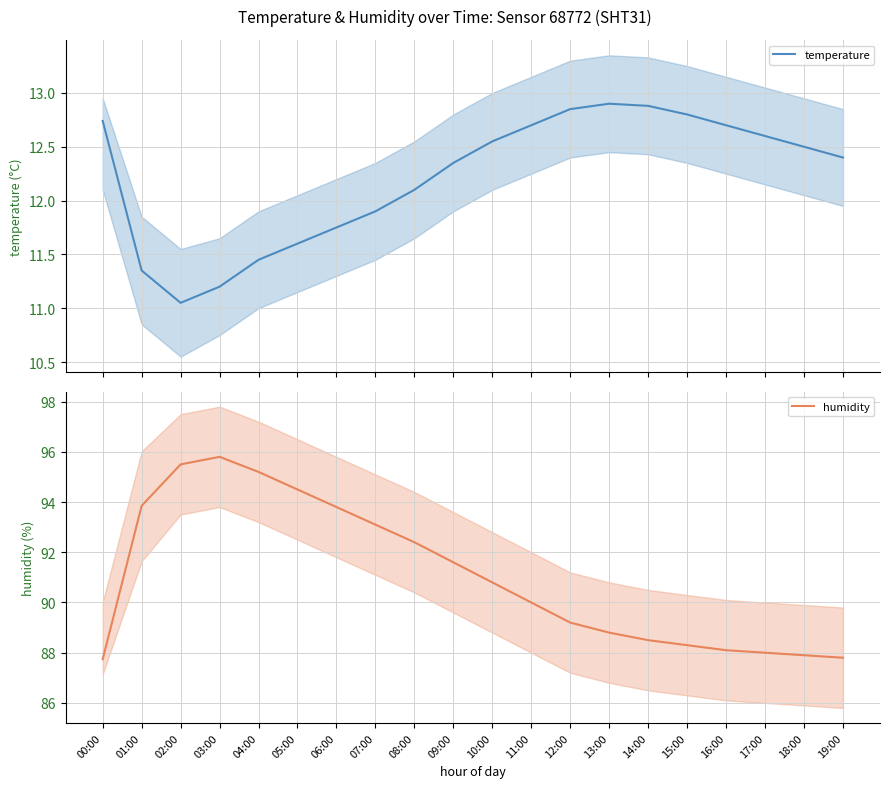

Is the value of temperature at 10:00 greater than the value of humidity at 18:00?

No